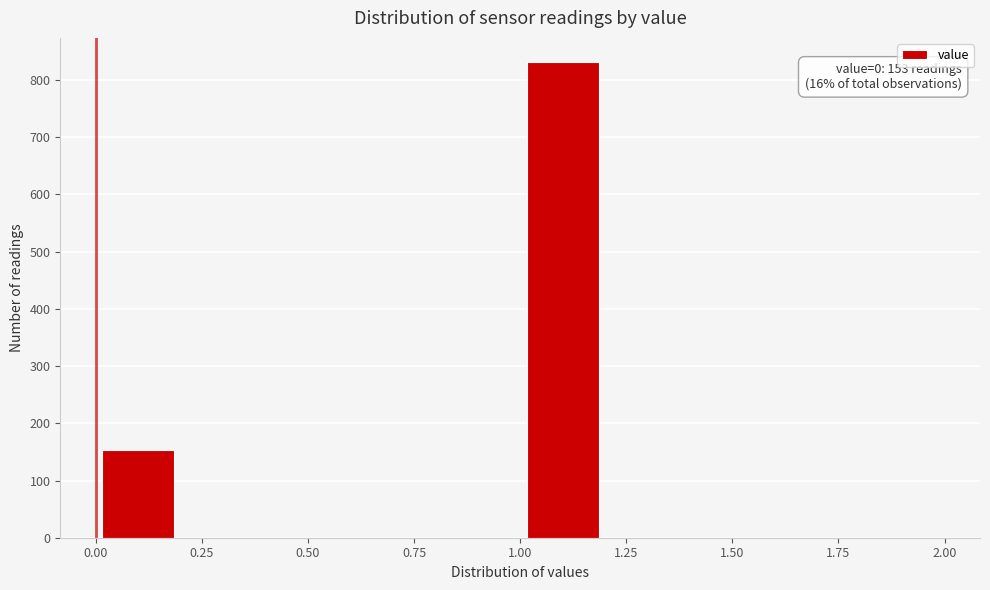

Over which range of the x-axis is the bar tallest?

1.0 to 1.2